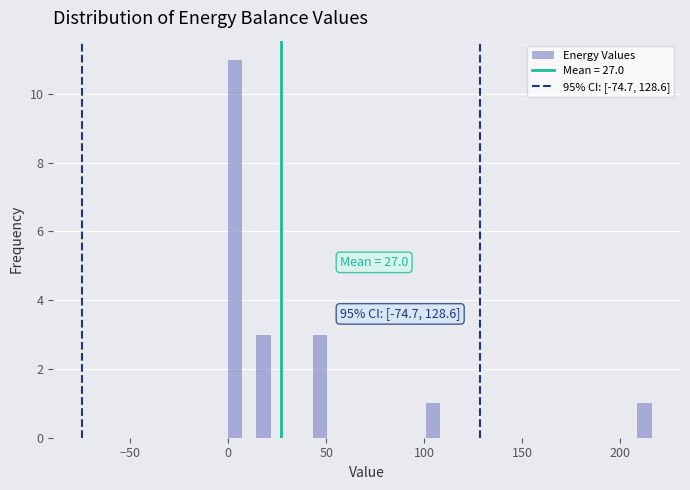

Around what value on the x-axis is the tallest bar? Give the approximate position of its centre, as read against the axis.

5